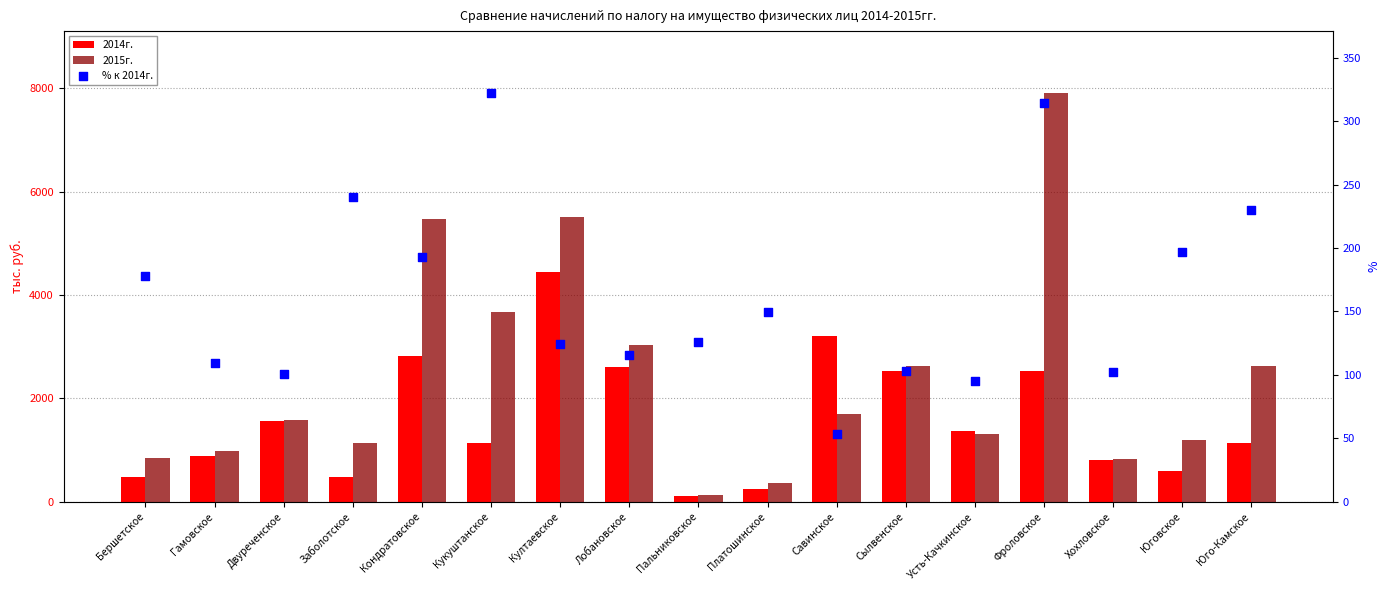

What are all the series names shown in the legend?

2014г., 2015г., % к 2014г.